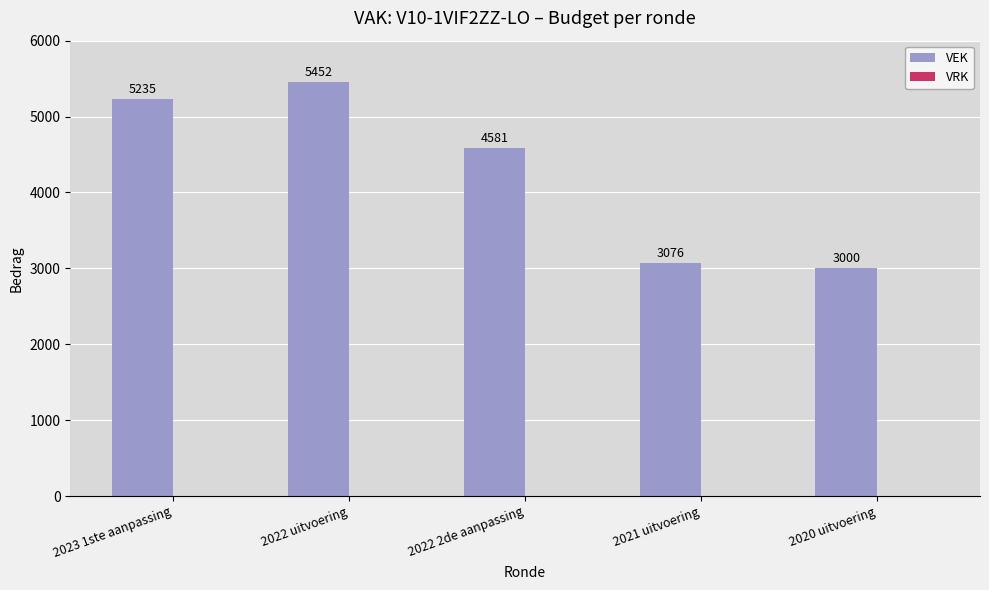

What is the difference between the values at 2021 uitvoering and 2022 uitvoering?

2376